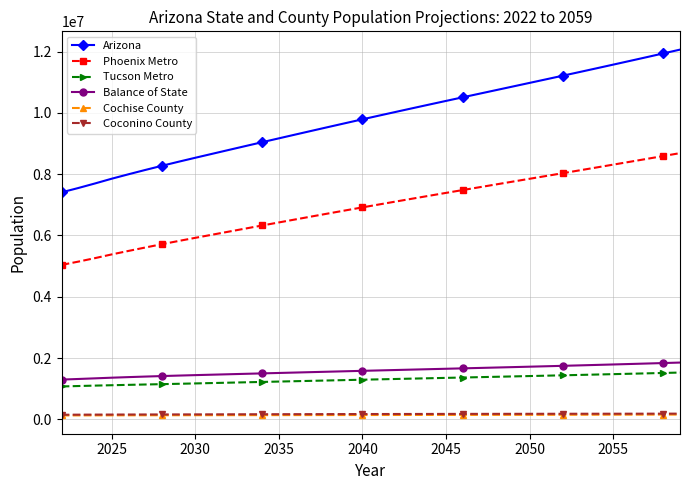

Which series has the widest spread of values?

Arizona